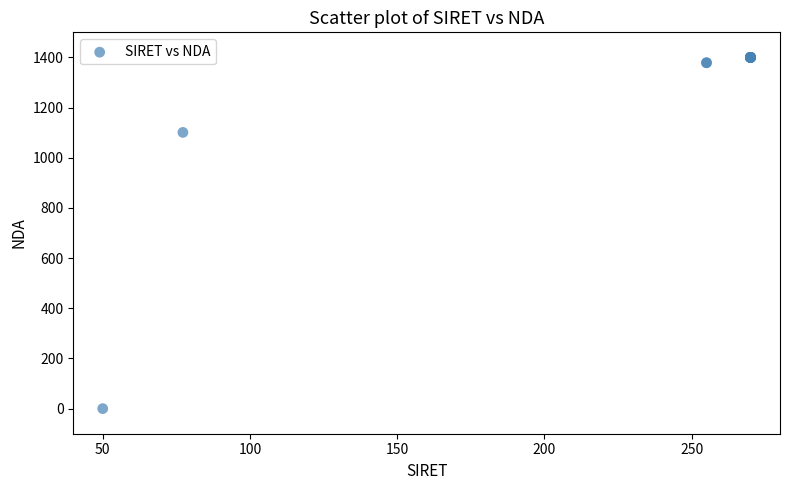

What Y value in the scatter plot is closest to 700?

1101.2